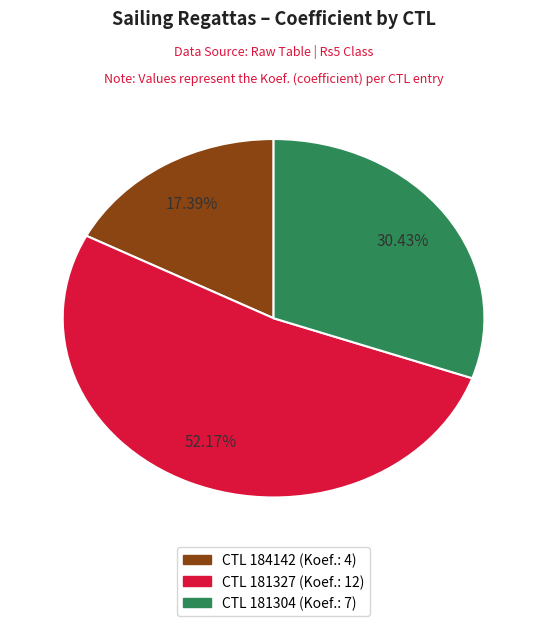

Does any single category account for the majority?

Yes